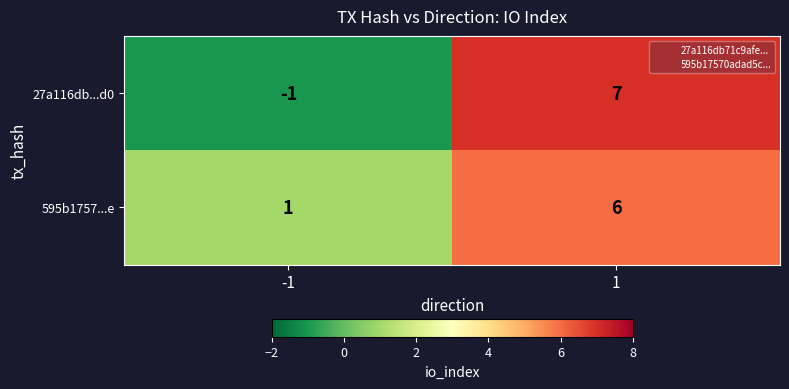

What is the difference between the 595b1757...e values at 1 and -1?

5